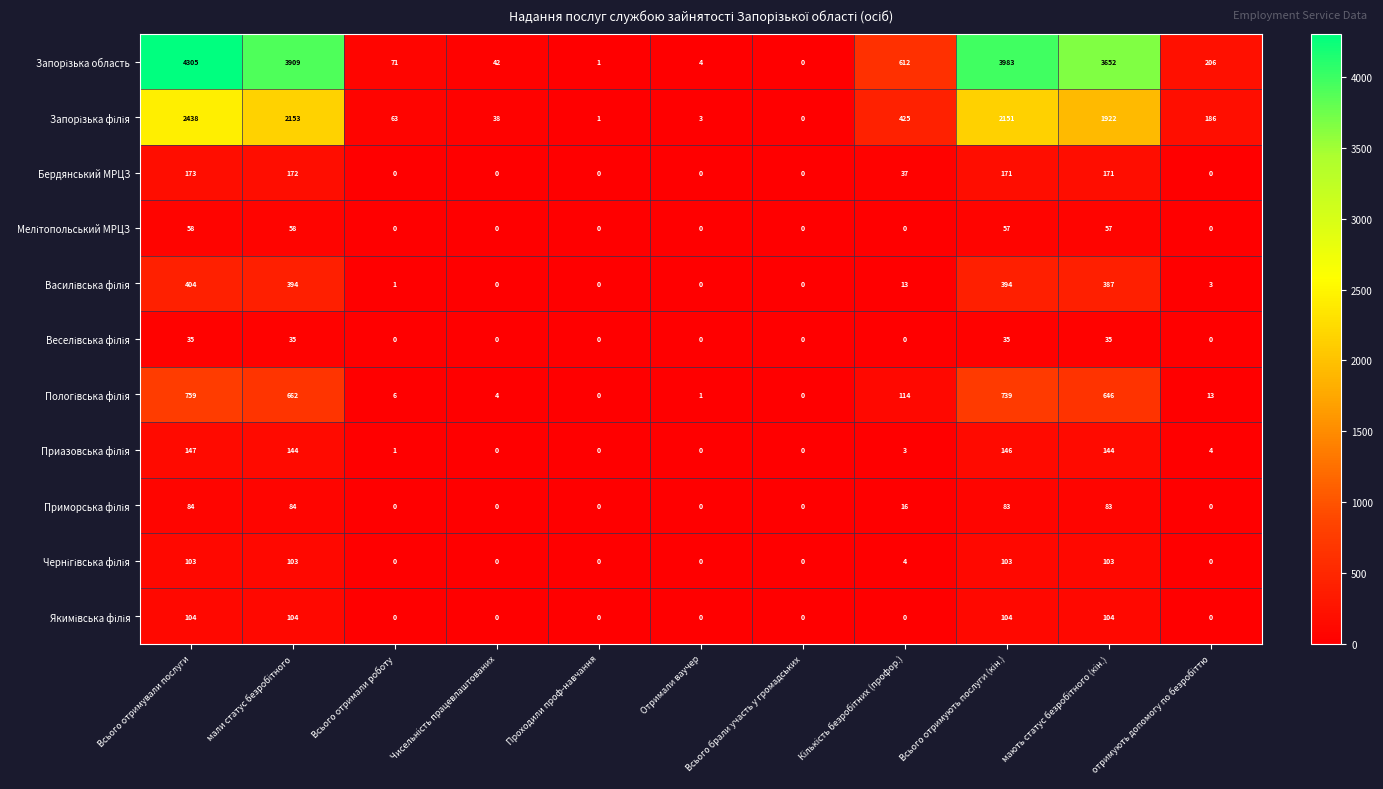

What is the greatest value displayed?

4305